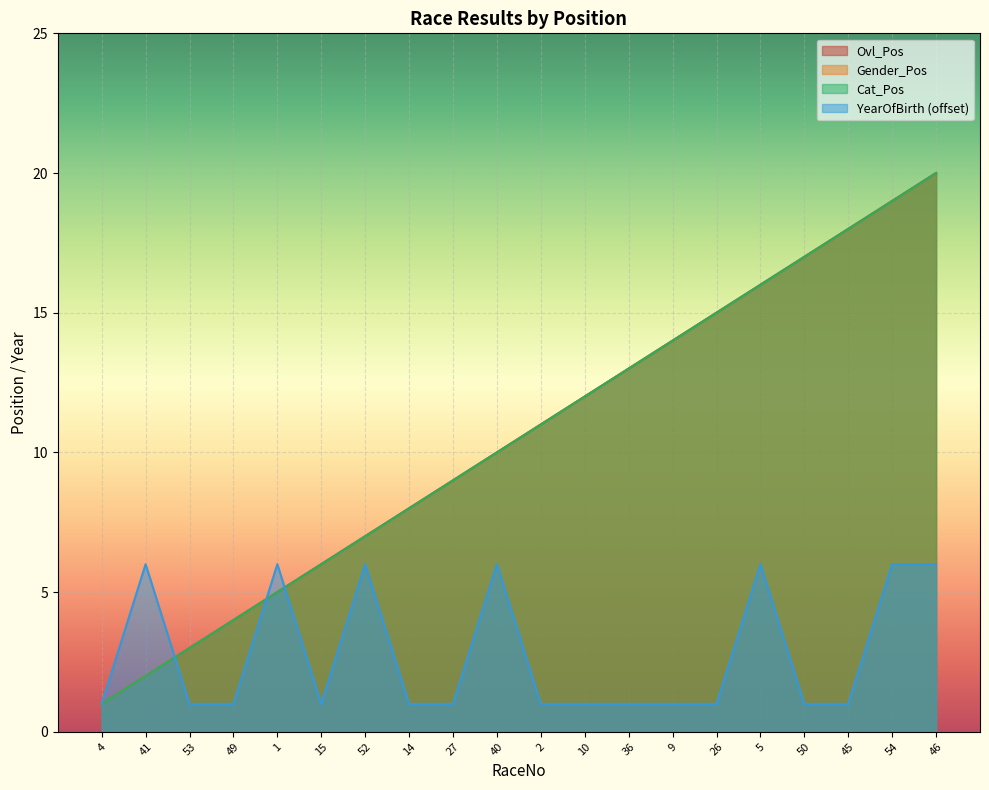

At which category is the sum across all series the highest?

46